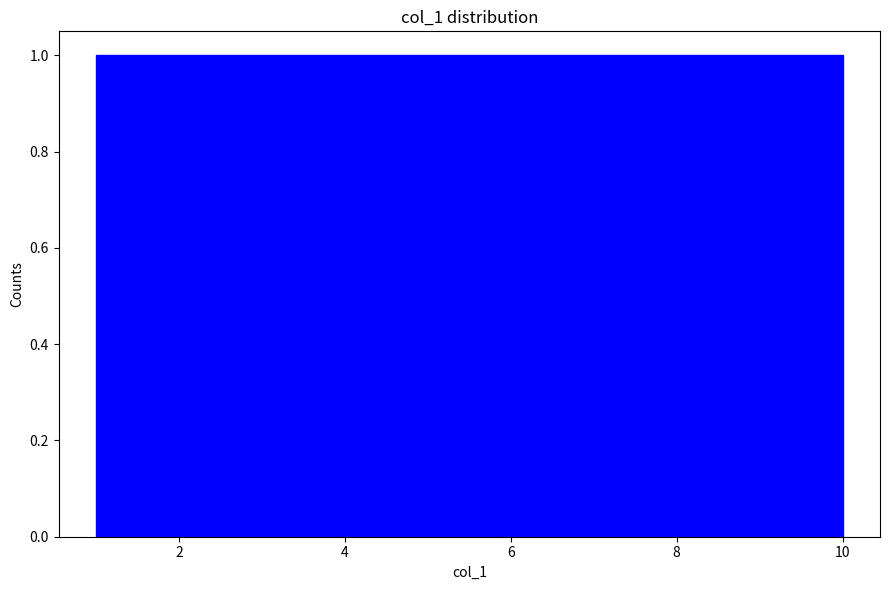

How tall is the bar that spans 5.5 to 6.4 on the x-axis? Neither the bar edges nor the heights are printed on the chart, so give them approximately, as read against the axes.

1